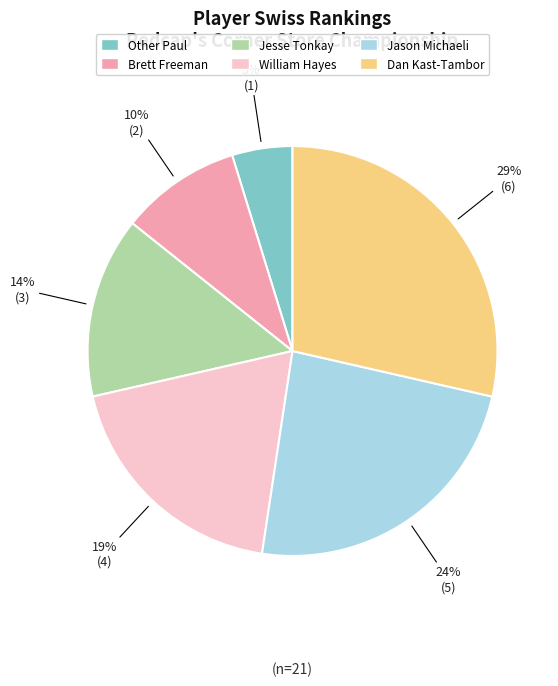

Between Jason Michaeli and Dan Kast-Tambor, which is larger?

Dan Kast-Tambor